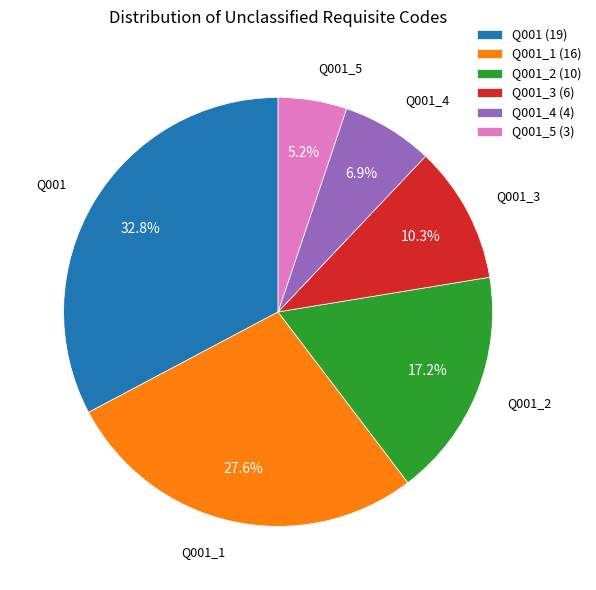

Approximately how many times larger is the value at Q001_5 compared to Q001?

0.2